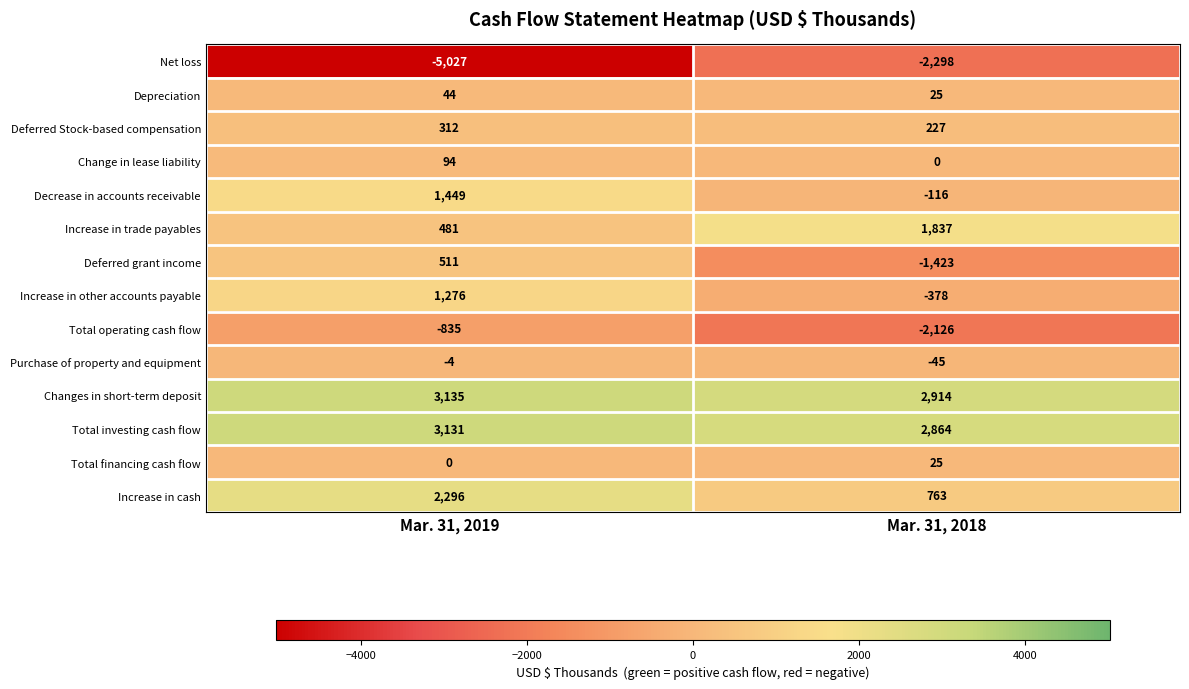

Is it true that Net loss equals -899 at Mar. 31, 2018?

False